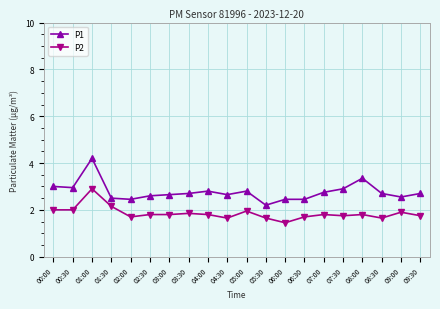

The value of P2 at 09:00 is 1.9. True or false?

True